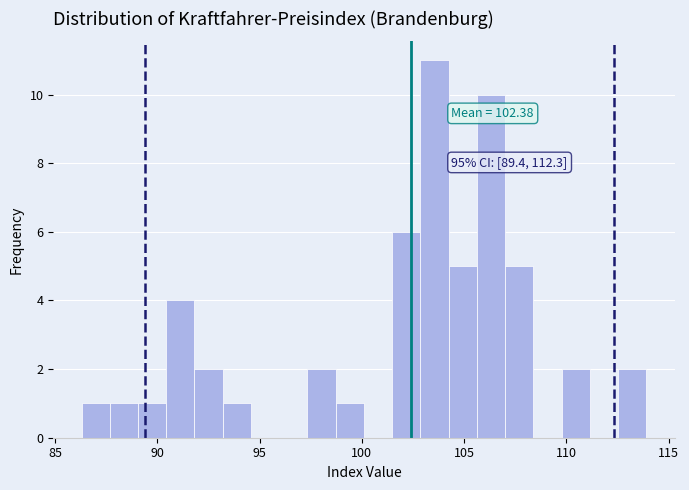

Around what value on the x-axis is the tallest bar? Give the approximate position of its centre, as read against the axis.

103.5